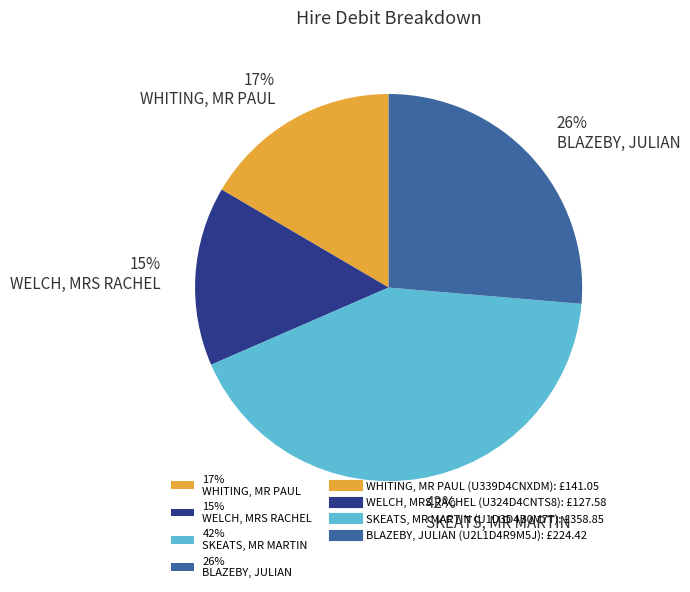

Which has a higher value, 26% BLAZEBY, JULIAN or 17% WHITING, MR PAUL?

26% BLAZEBY, JULIAN